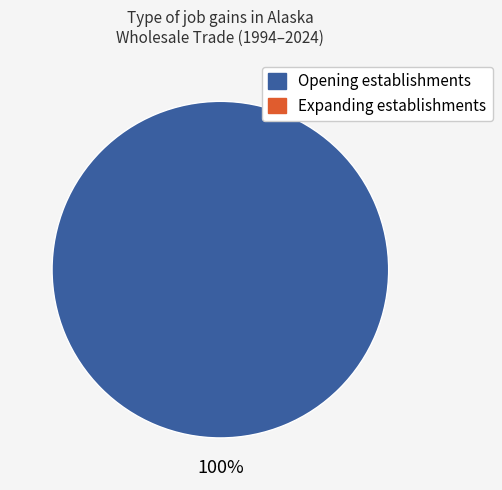

Which series changed the most between 4 and 5?

Expanding establishments